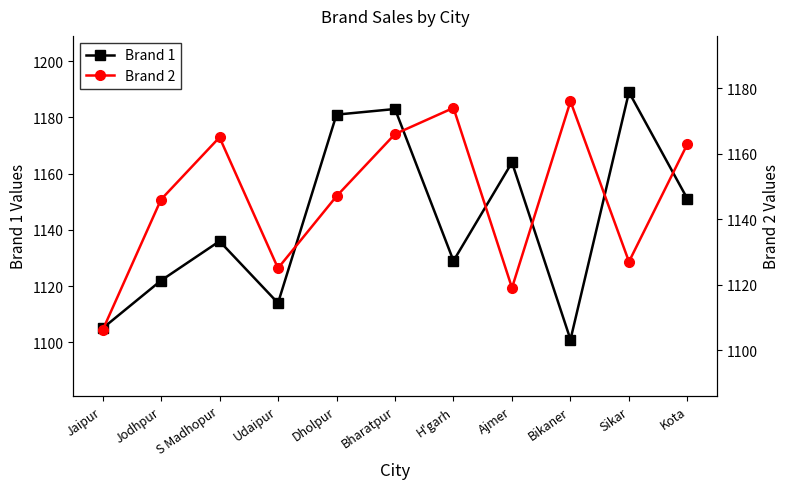

What is the label of the 2nd point from the left?

Jodhpur